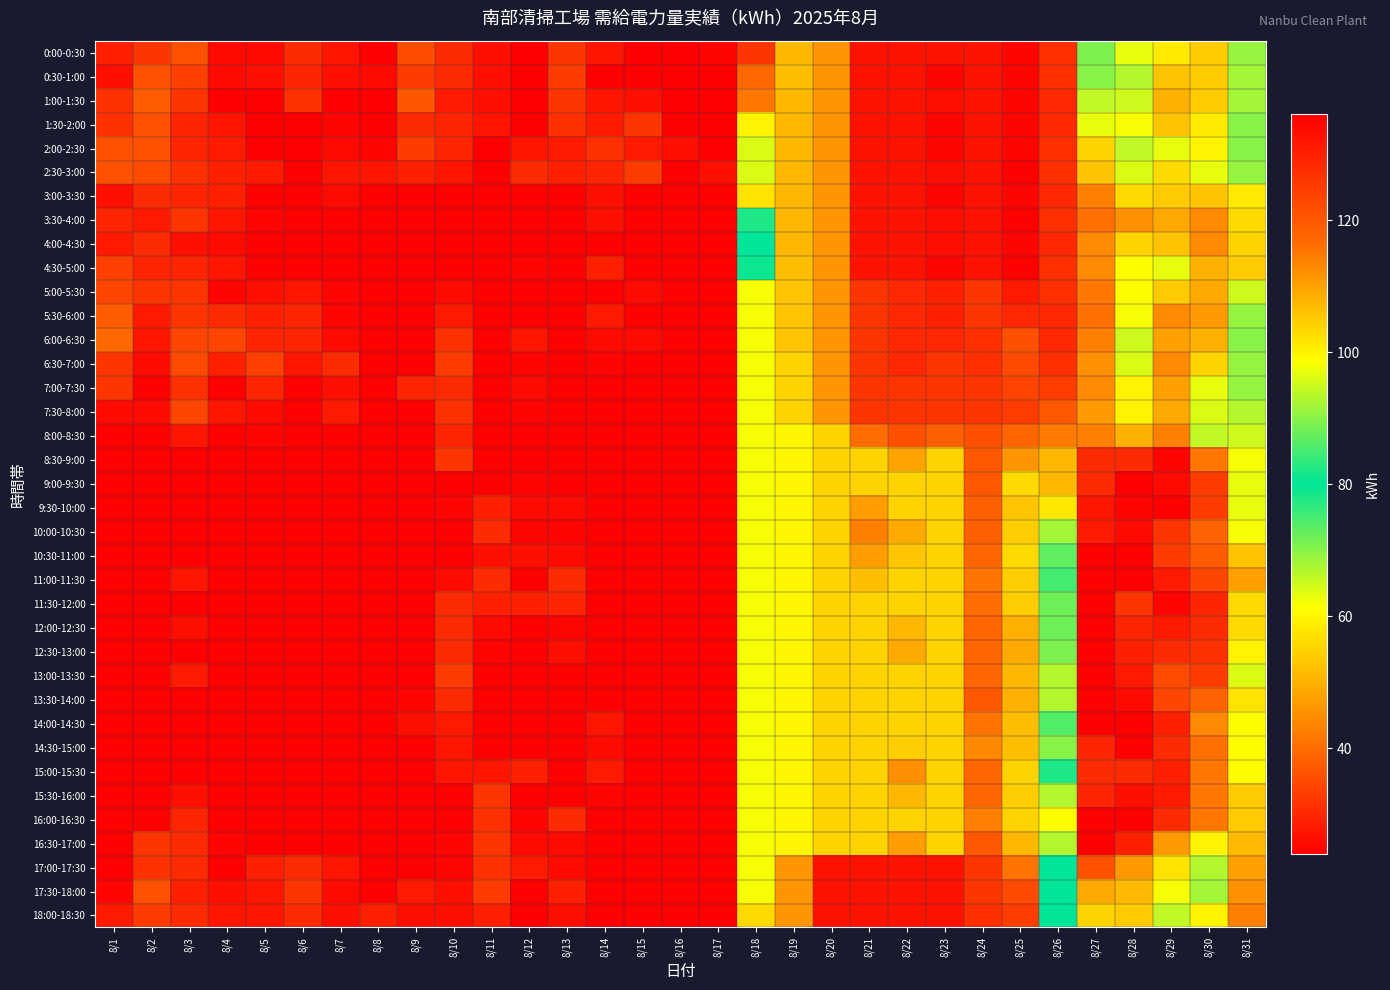

Which label corresponds to the largest value in the chart?

8/8